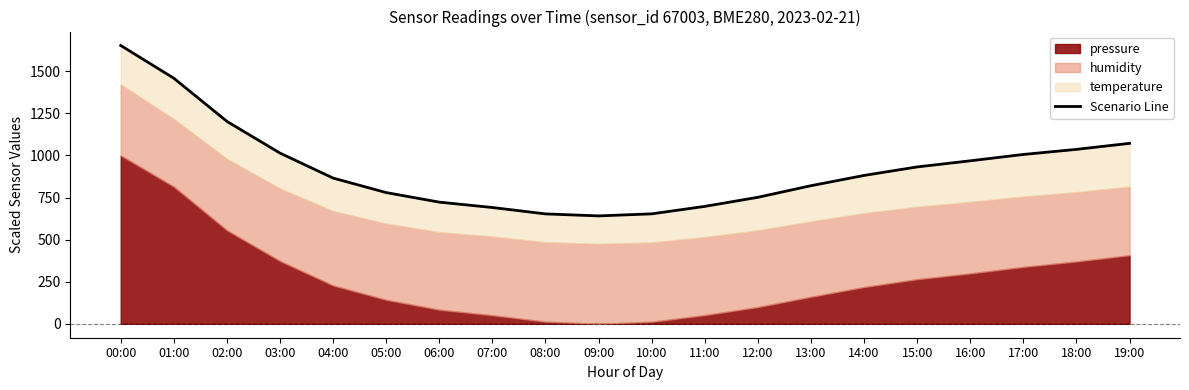

Reading left to right, extract all data points from this chart.

1653.5	1458.9	1202.5	1014.1	865.7	779.5	722.8	690.8	652.9	641.0	653.2	697.6	751.5	820.4	881.4	932.0	968.3	1006.0	1036.2	1072.1